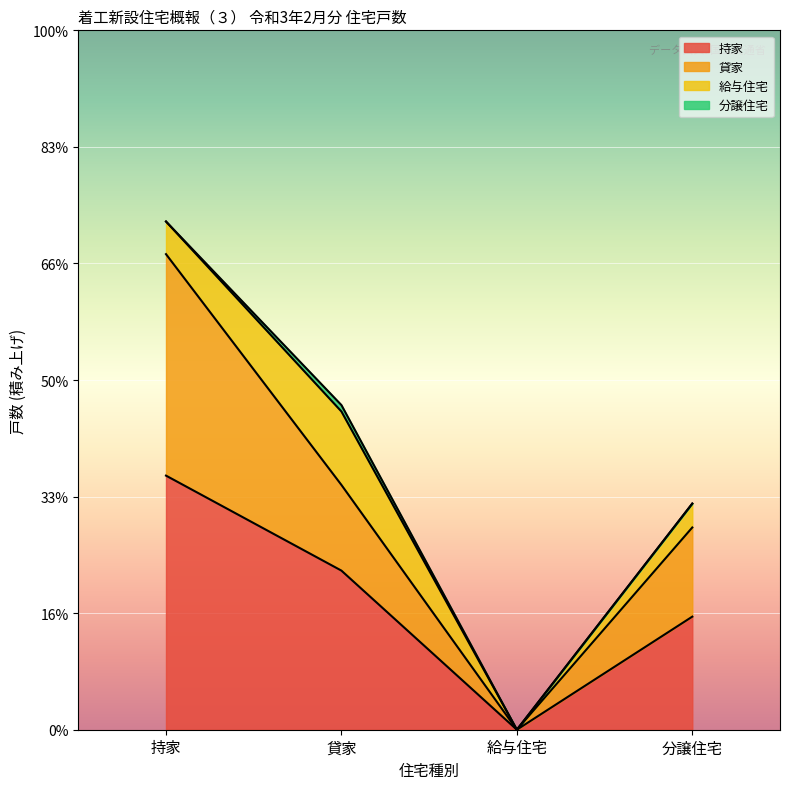

What is the label of the 2nd point from the left?

貸家